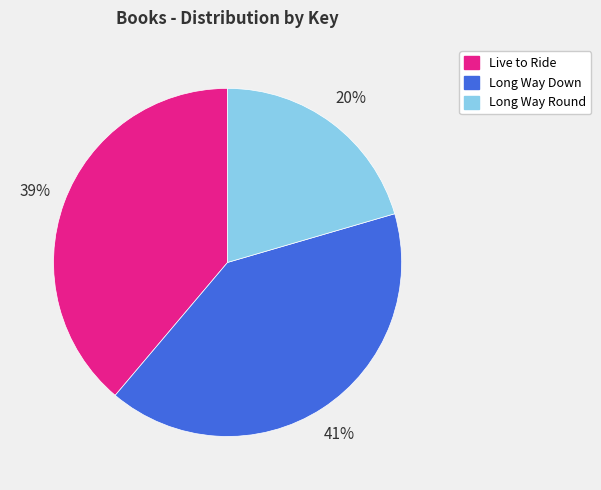

Is there a majority slice in this chart?

No